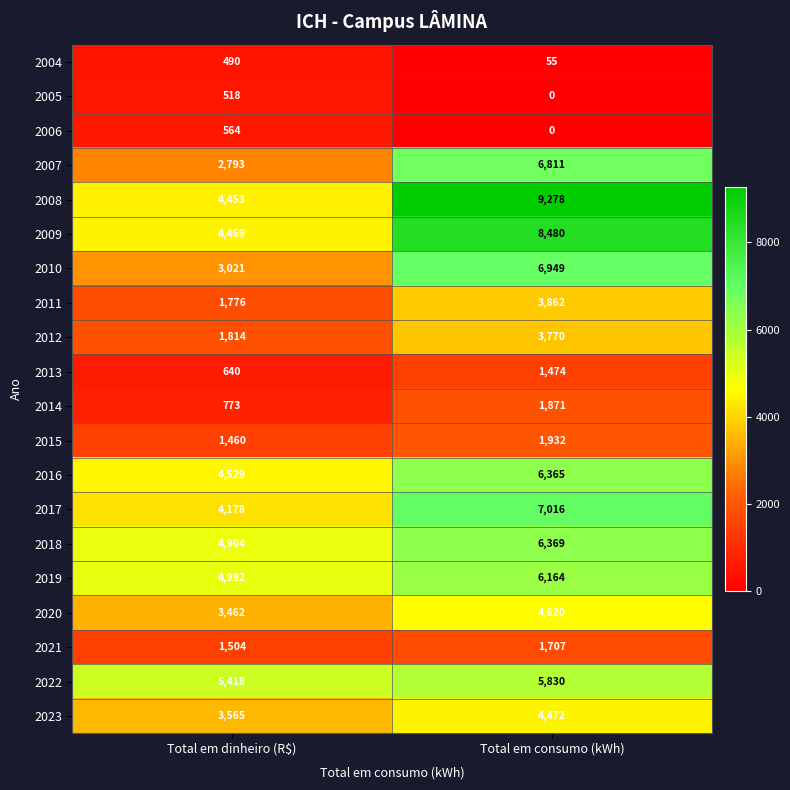

The value of 2017 at Total em consumo (kWh) is 7016. True or false?

True